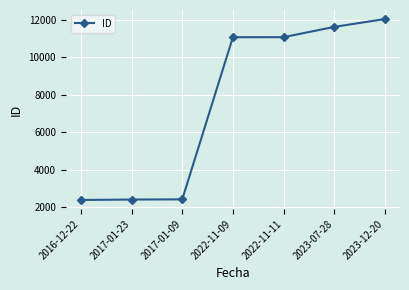

The value at 2017-01-23 is 3250. True or false?

False